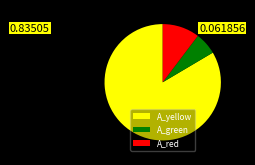

Approximately how many times larger is the value at A_yellow compared to A_green?

13.5